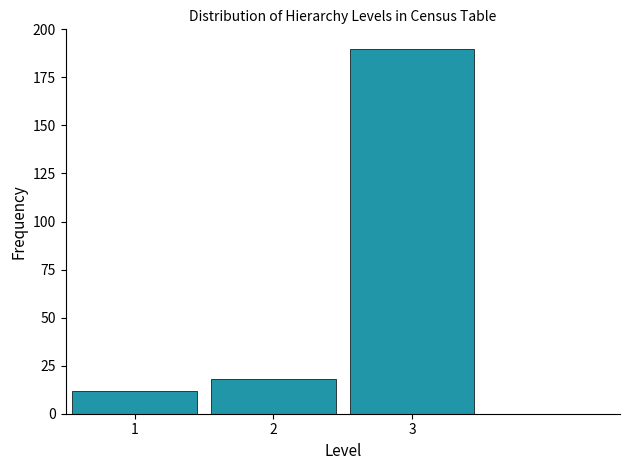

Reading left to right, list every bar in this chart as the range it spans on the x-axis followed by its height. The values are not printed on the chart, so give them approximately, as read against the axis.

0.5 to 1.5: 10
1.5 to 2.5: 20
2.5 to 3.5: 190